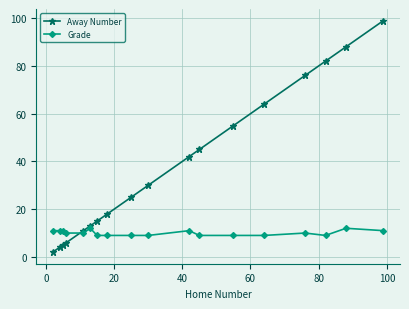

What is the lowest value of the Grade series?

9